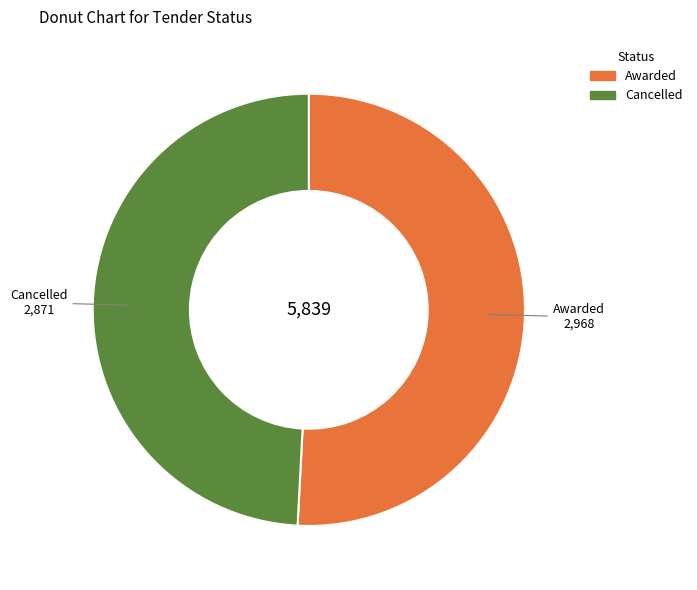

The Cancelled slice represents 56% of the pie. True or false?

False